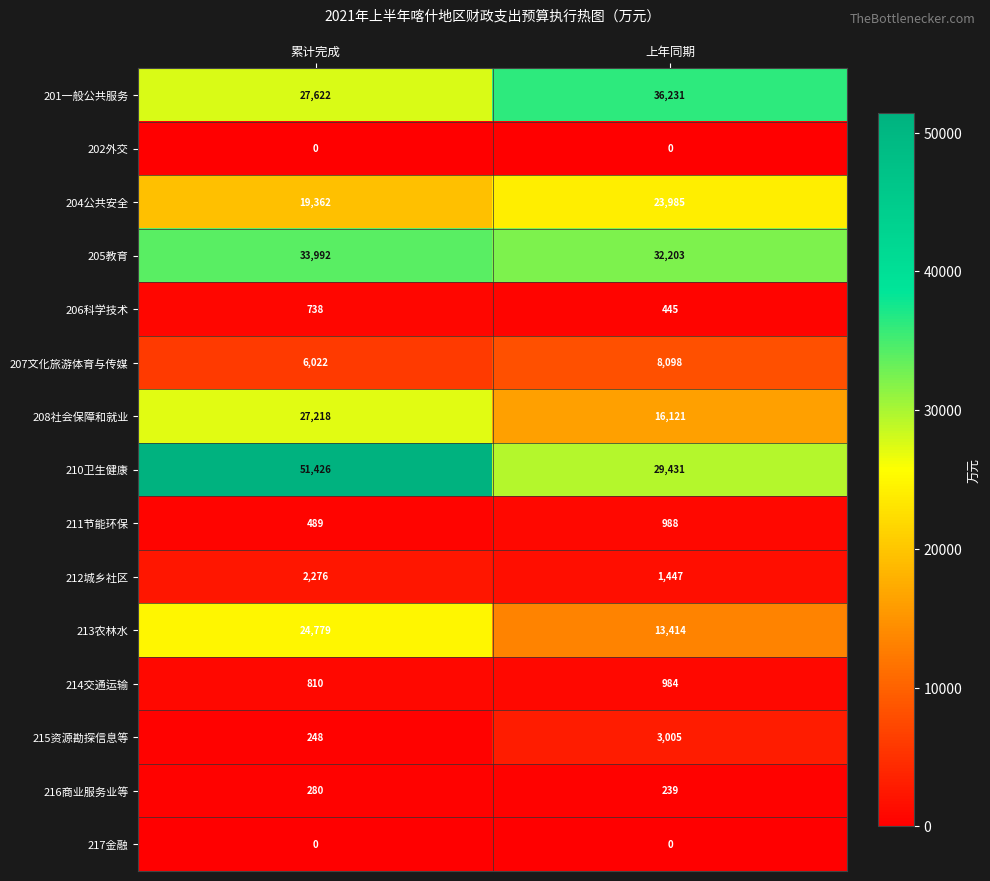

Which series has the largest total across all categories?

210卫生健康